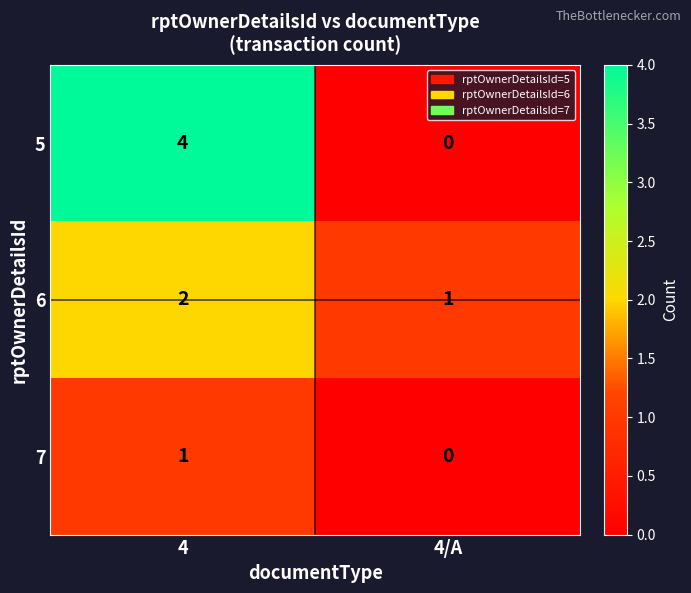

At which category does the chart reach its minimum across all series?

4/A